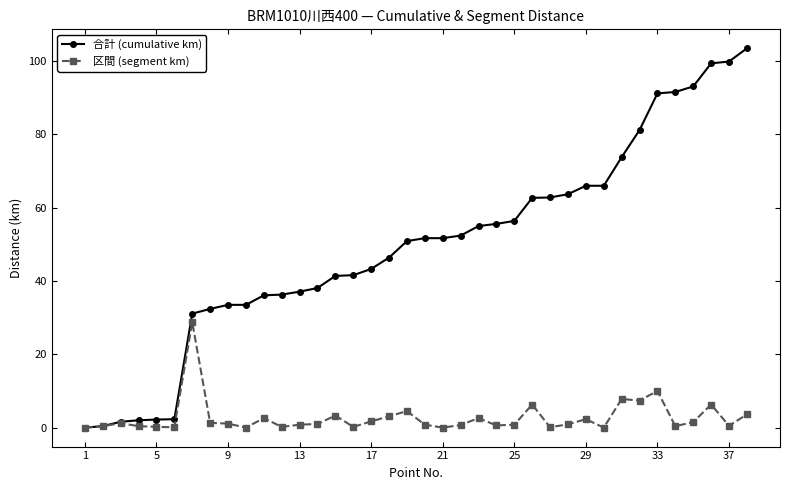

What is the value of the 合計 (cumulative km) point at the 15th from the left?

41.4